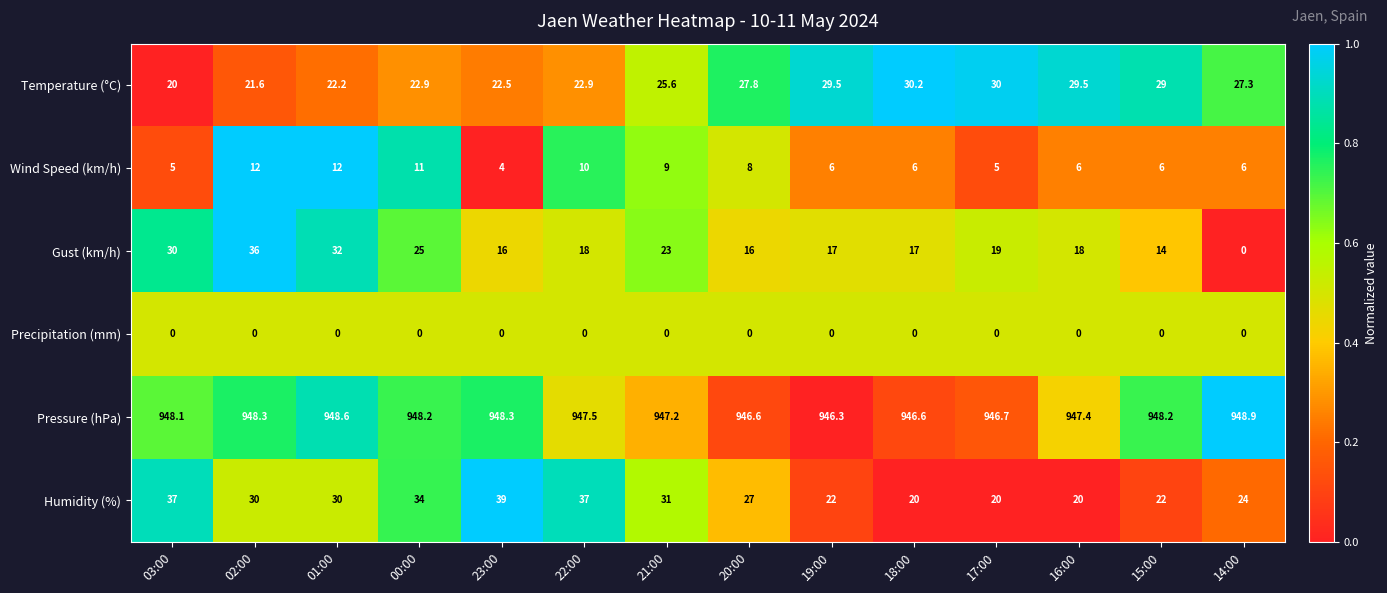

Count the number of categories in the chart.

14